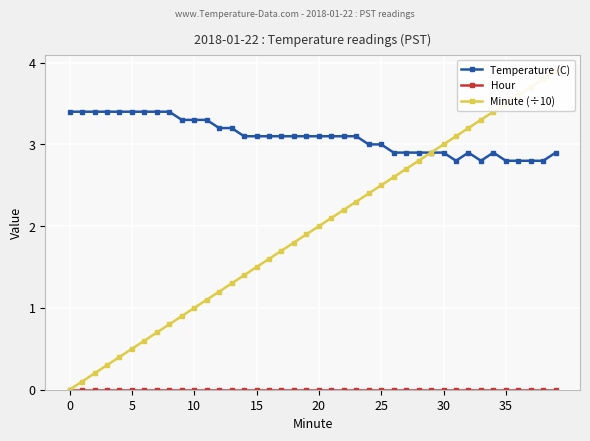

Which series has the largest range (max minus min)?

Minute (÷10)